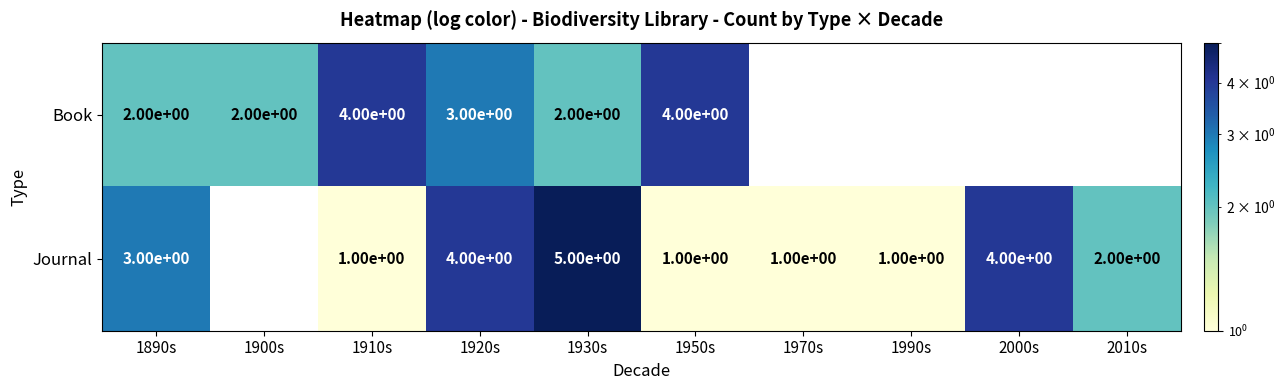

Rank the series at 1890s from lowest to highest value.

Book, Journal